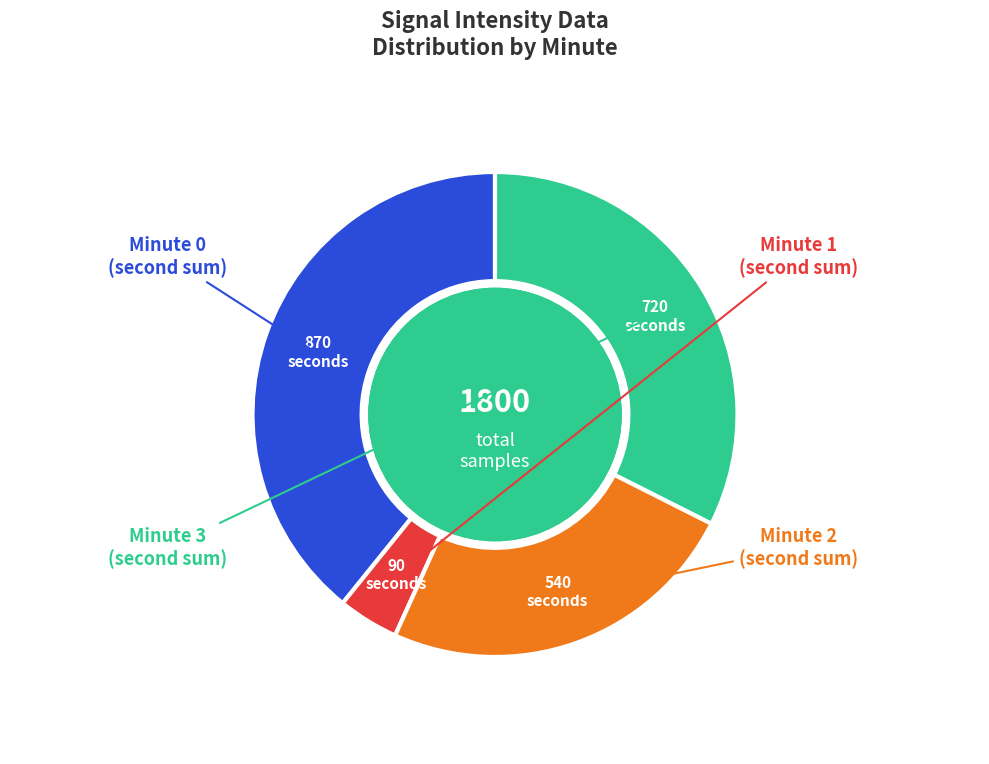

Is there any slice that represents more than half of the pie?

No